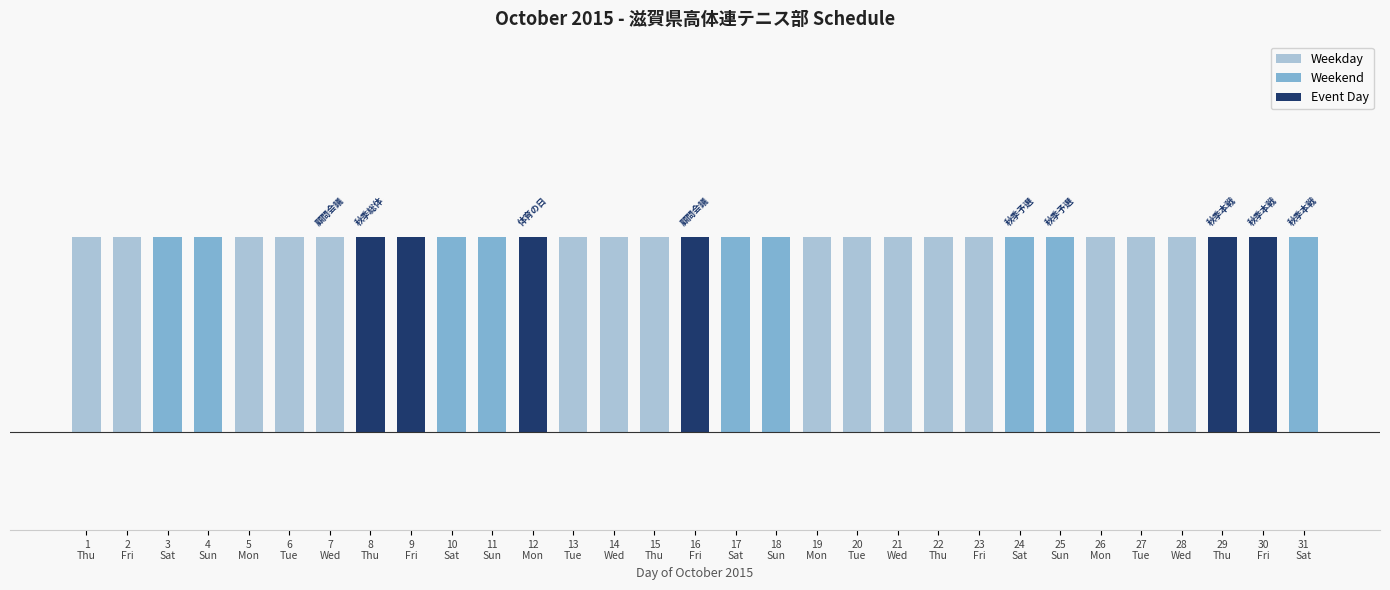

Rank the series at 2
Fri from highest to lowest value.

Weekday, Weekend, Event Day